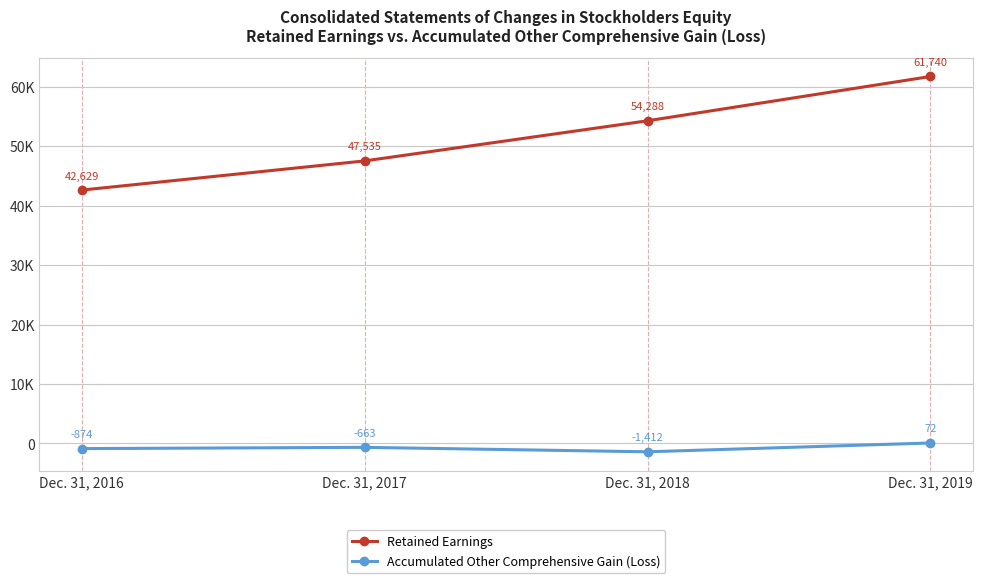

True or false: Accumulated Other Comprehensive Gain (Loss) and Retained Earnings intersect in this chart.

False